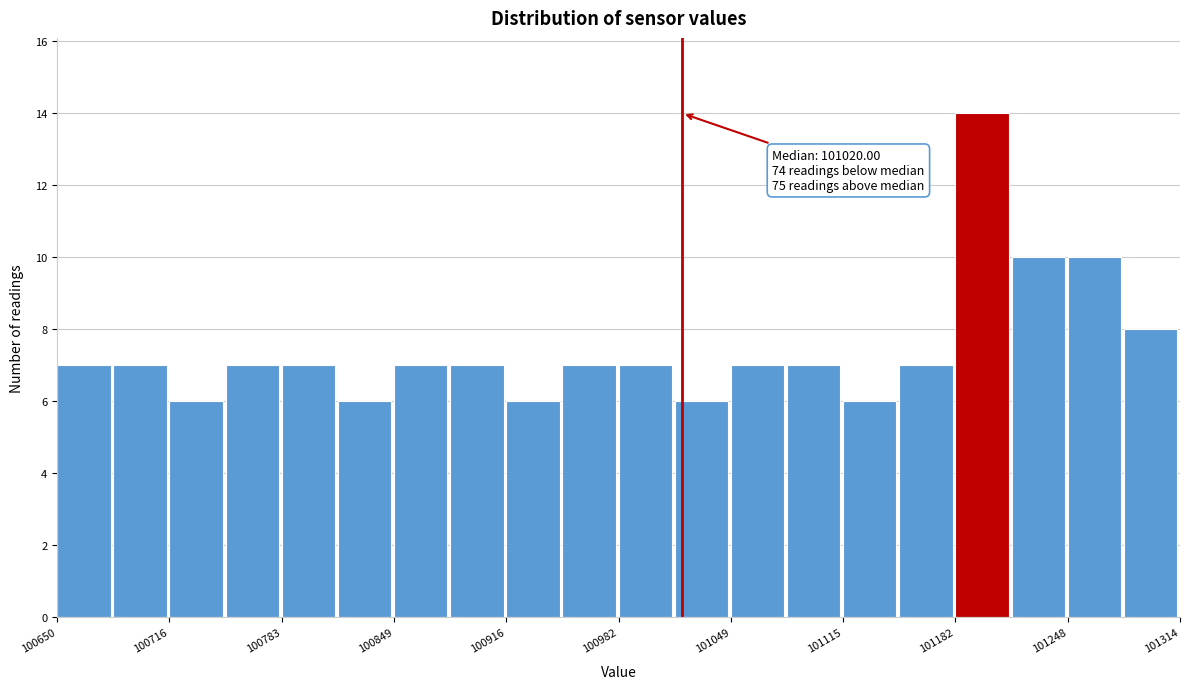

Read against the x-axis, roughly where is the centre of the tallest bar?

101200